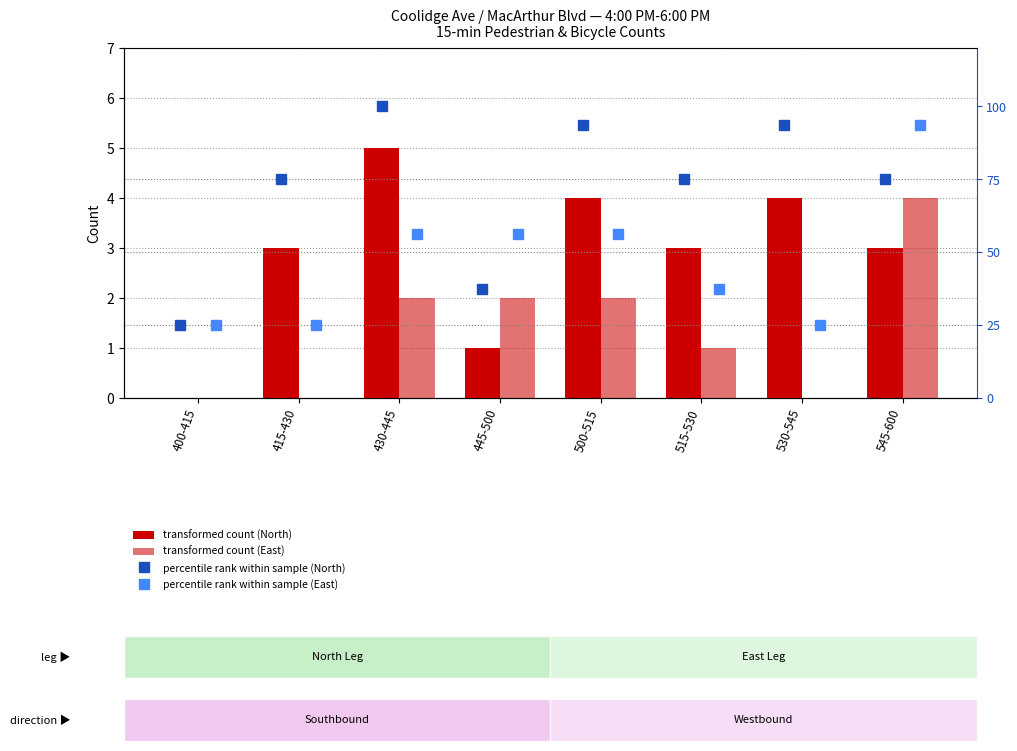

What position from the right is 415-430?

7